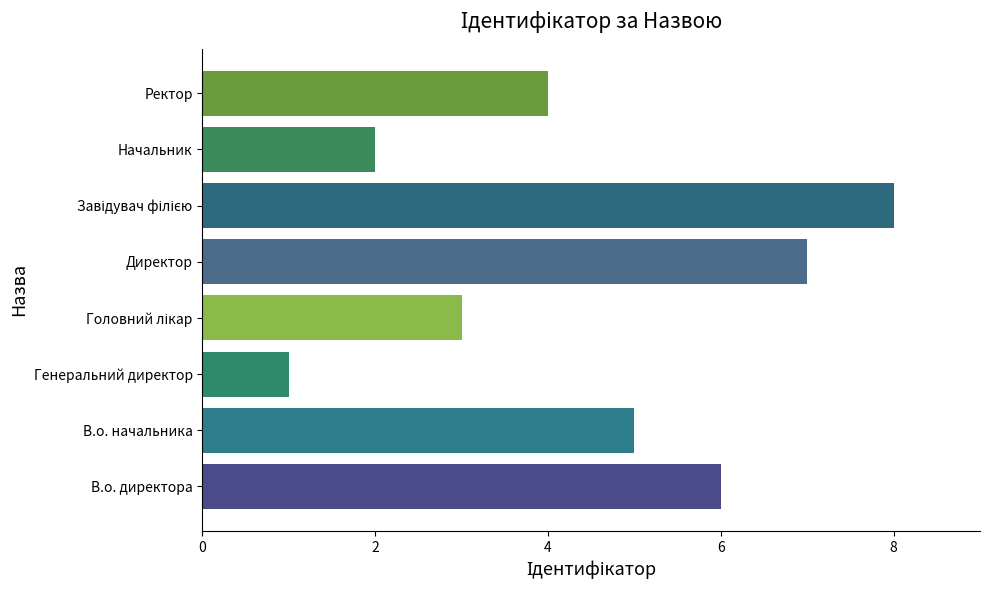

Approximately how many times larger is the value at Начальник compared to Ректор?

0.5